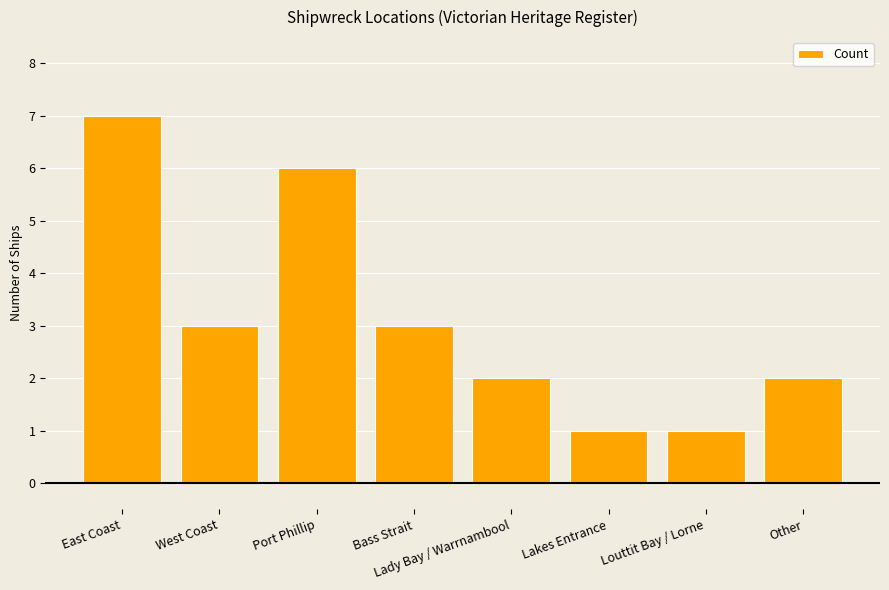

Read the value at West Coast.

3